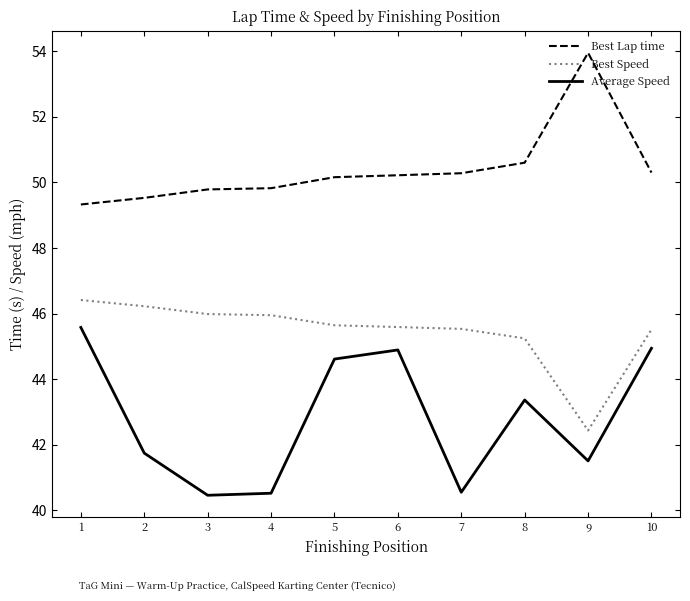

What is the difference between the highest and lowest values at 5?

5.5